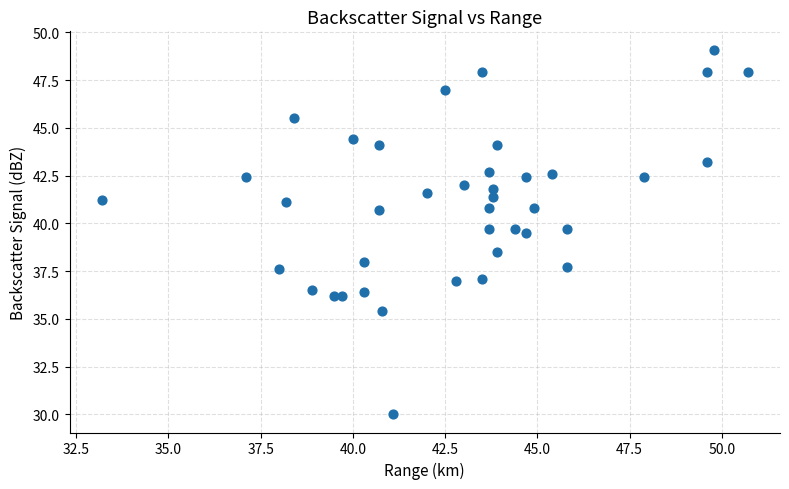

What is the range of Y values (max minus min)?

19.1